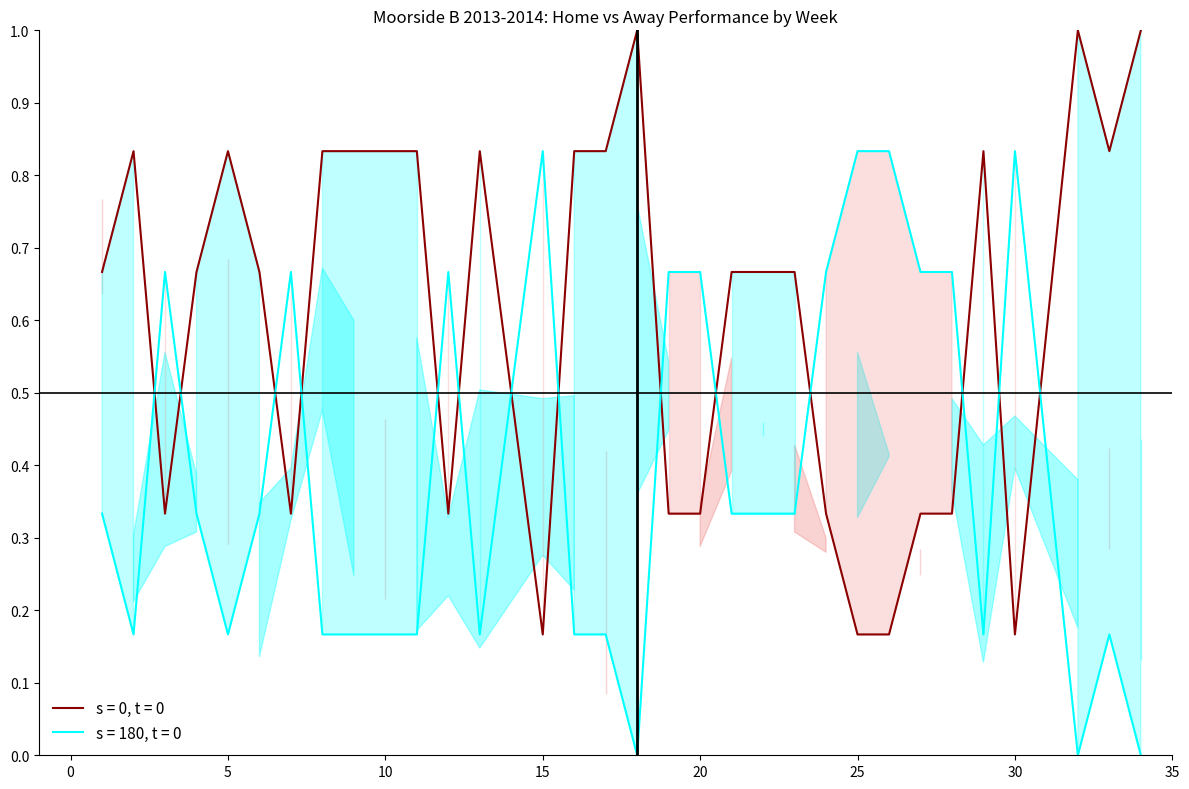

Reading left to right, extract all data points from this chart.

HomeScore: 1=0.7	2=0.8	3=0.3	4=0.7	5=0.8	6=0.7	7=0.3	8=0.8	9=0.8	10=0.8	11=0.8	12=0.3	13=0.8	15=0.2	16=0.8	17=0.8	18=1.0	19=0.3	20=0.3	21=0.7	22=0.7	23=0.7	24=0.3	25=0.2	26=0.2	27=0.3	28=0.3	29=0.8	30=0.2	32=1.0	33=0.8	34=1.0
AwayScore: 1=0.3	2=0.2	3=0.7	4=0.3	5=0.2	6=0.3	7=0.7	8=0.2	9=0.2	10=0.2	11=0.2	12=0.7	13=0.2	15=0.8	16=0.2	17=0.2	18=0.0	19=0.7	20=0.7	21=0.3	22=0.3	23=0.3	24=0.7	25=0.8	26=0.8	27=0.7	28=0.7	29=0.2	30=0.8	32=0.0	33=0.2	34=0.0